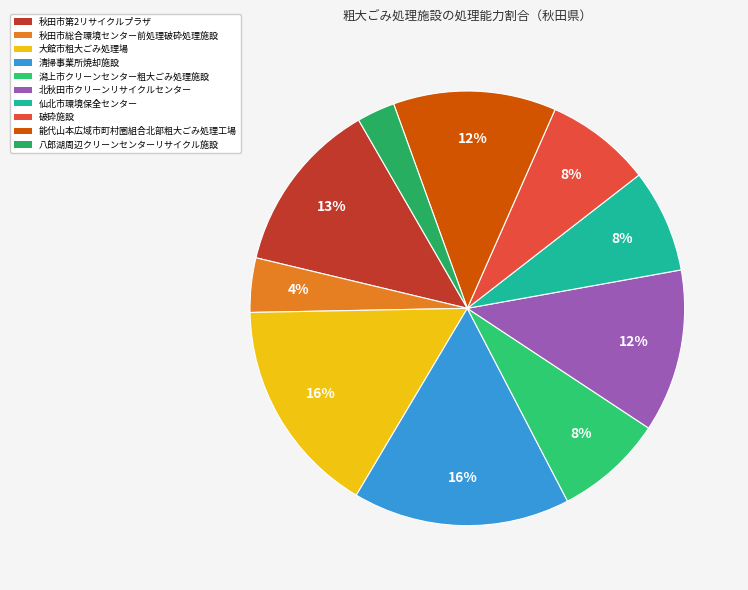

Rank the categories by value from highest to lowest.

大館市粗大ごみ処理場, 清掃事業所焼却施設, 秋田市第2リサイクルプラザ, 北秋田市クリーンリサイクルセンター, 能代山本広域市町村圏組合北部粗大ごみ処理工場, 潟上市クリーンセンター粗大ごみ処理施設, 破砕施設, 仙北市環境保全センター, 秋田市総合環境センター前処理破砕処理施設, 八郎湖周辺クリーンセンターリサイクル施設